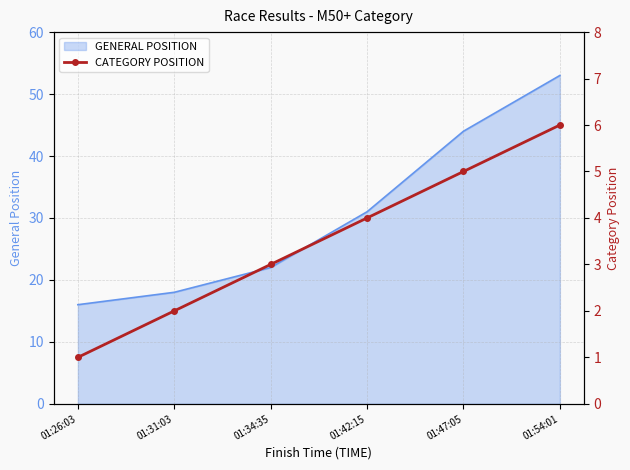

Rank the categories by value from lowest to highest.

01:26:03, 01:31:03, 01:34:35, 01:42:15, 01:47:05, 01:54:01